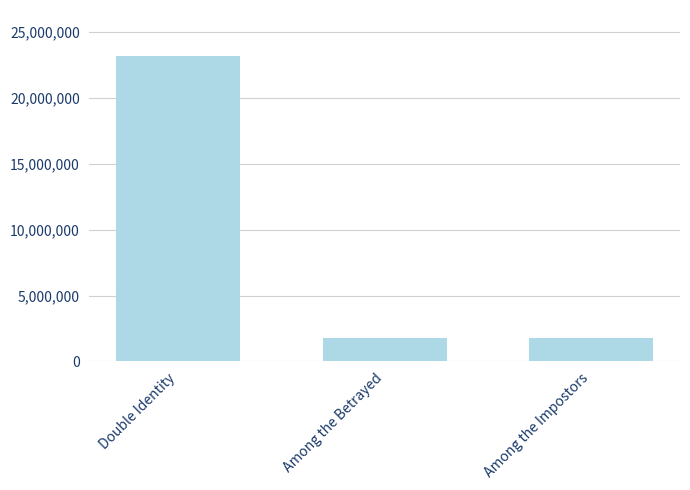

At which category does the chart reach its peak across all series?

Double Identity